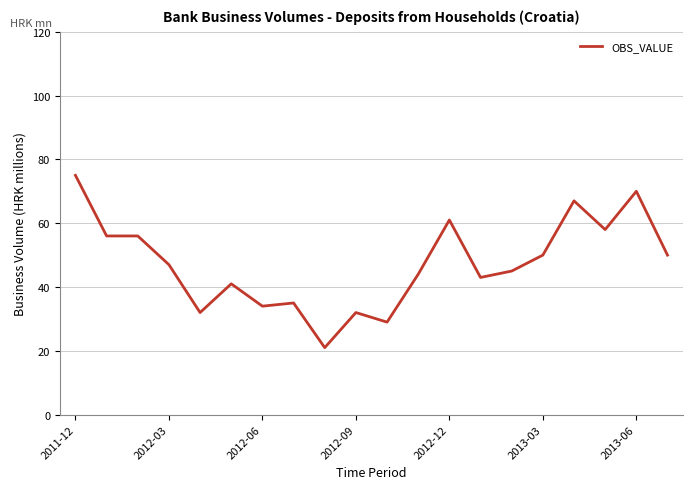

What is the minimum value shown in the chart?

21